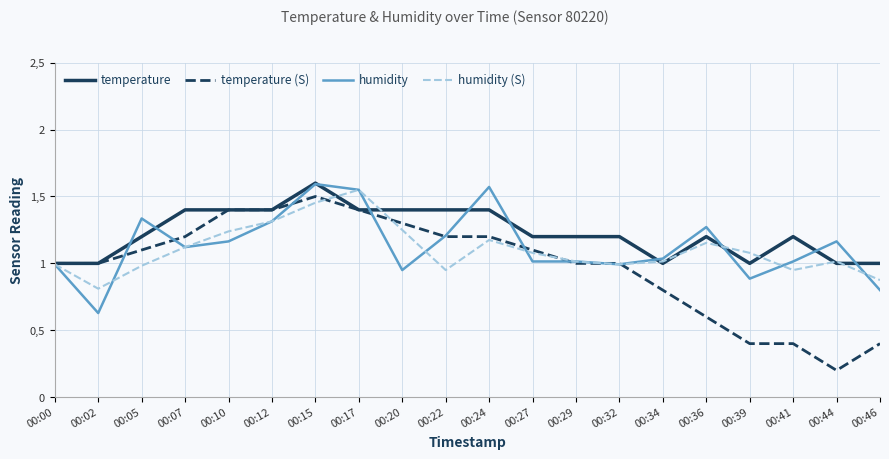

At how many categories does at least one series exceed 1?

17